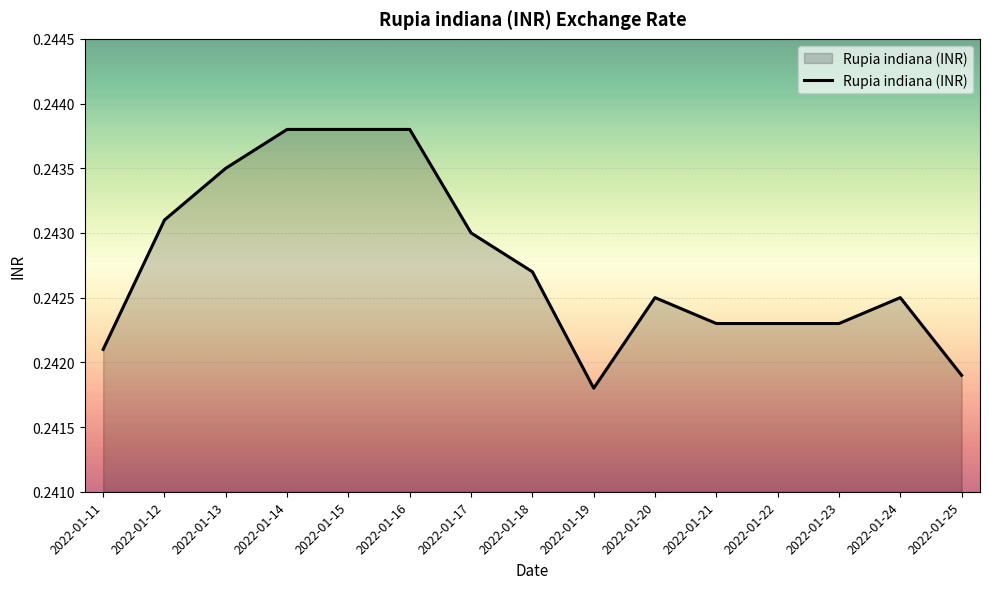

At which label is the value closest to 0?

2022-01-19